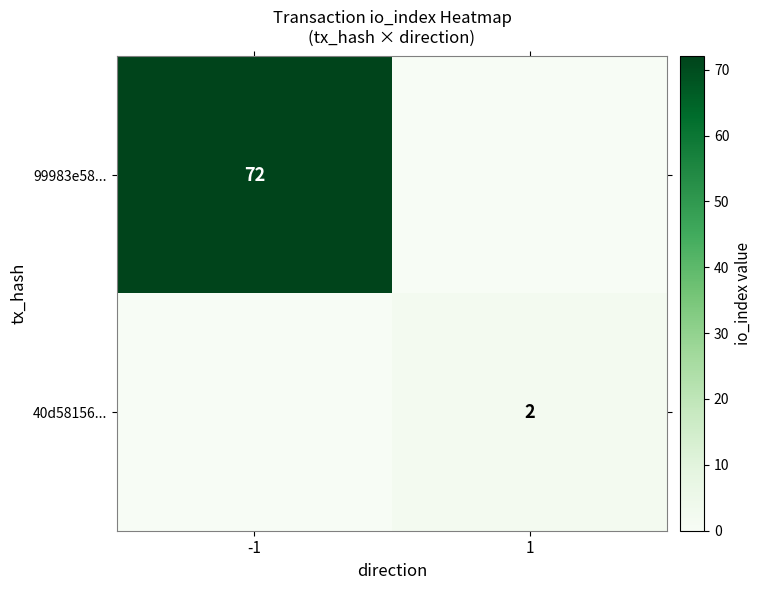

The 99983e58... series shows 50 at -1. True or false?

False